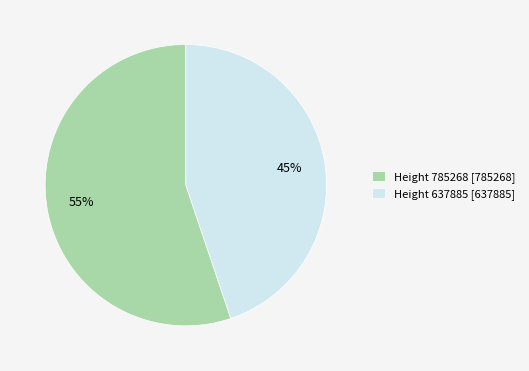

Which slice is the largest?

Height 785268 [785268]